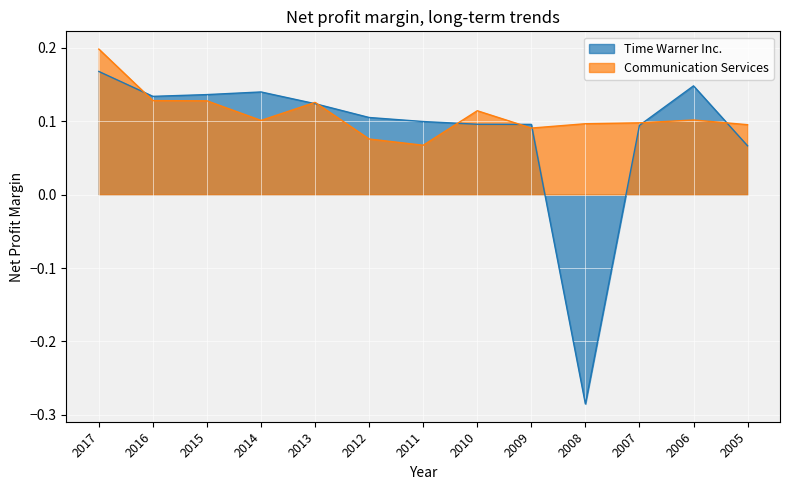

At which category does Time Warner Inc. reach its first local valley?

2016